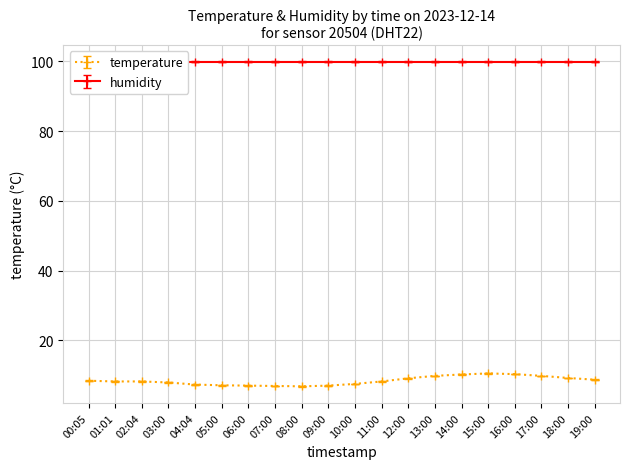

What is the smallest value displayed?

6.8